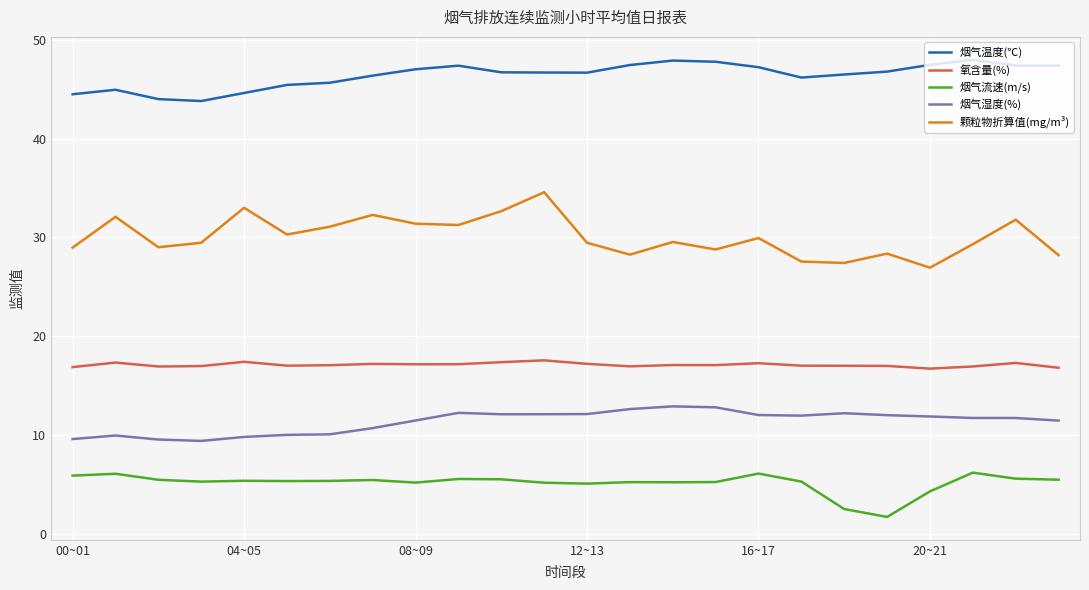

Which series has the largest range (max minus min)?

颗粒物折算值(mg/m³)